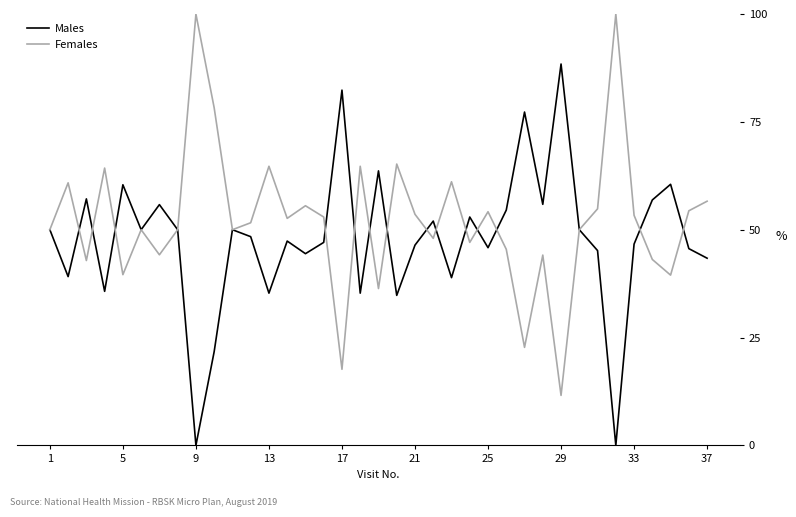

Rank the series by their maximum value, from lowest to highest.

Males, Females